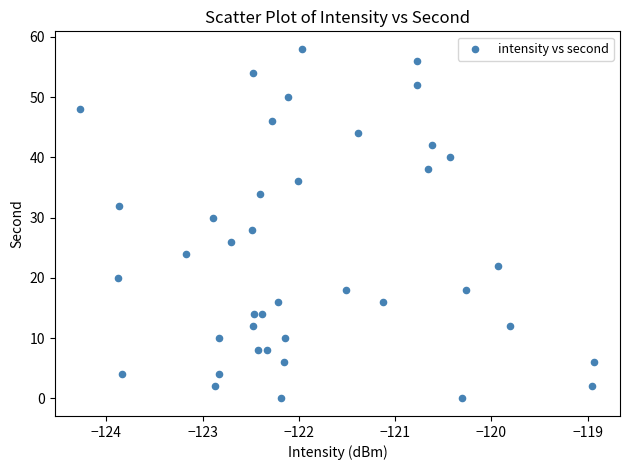

What is the range of Y values (max minus min)?

58